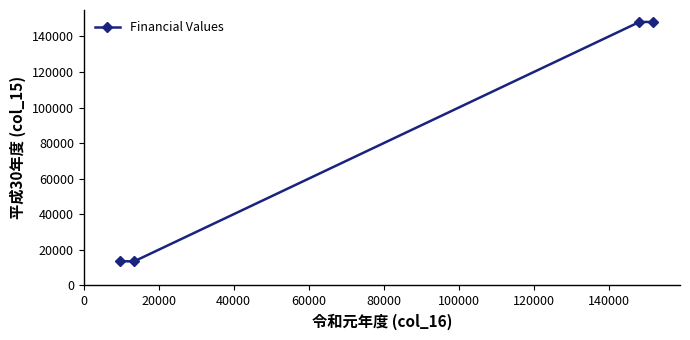

Reading left to right, transcribe all the data shown in this chart.

13508	13508	148177	148177